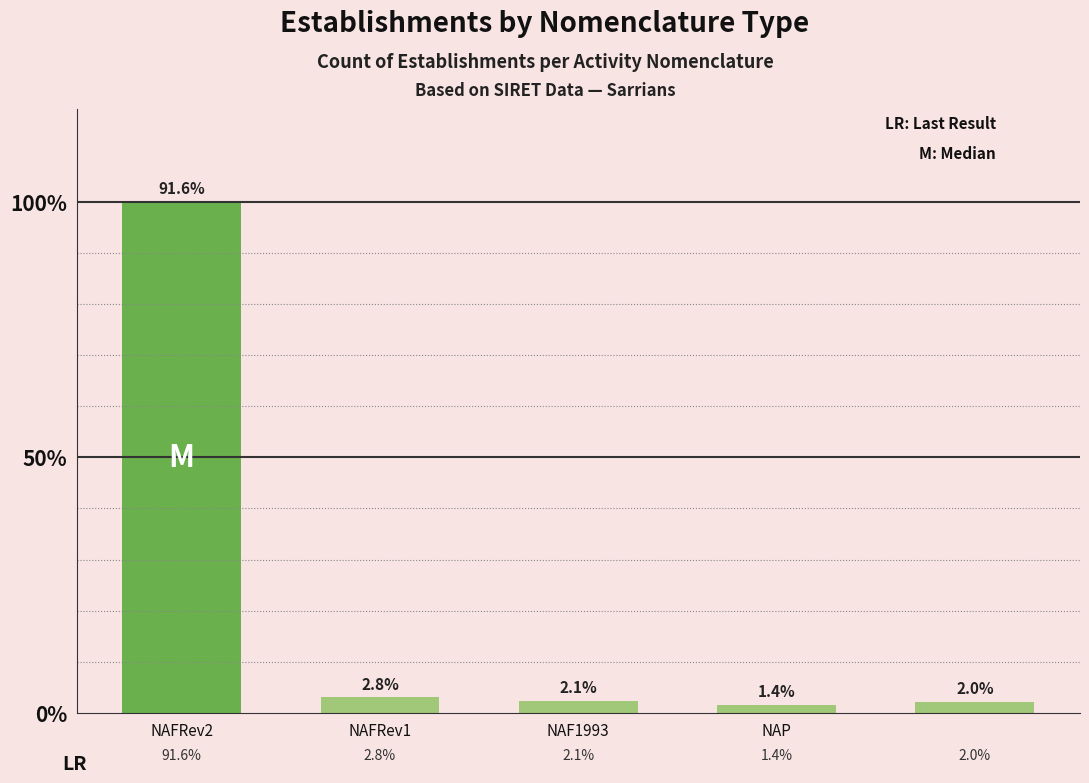

Where does the data first go above 67?

NAFRev2